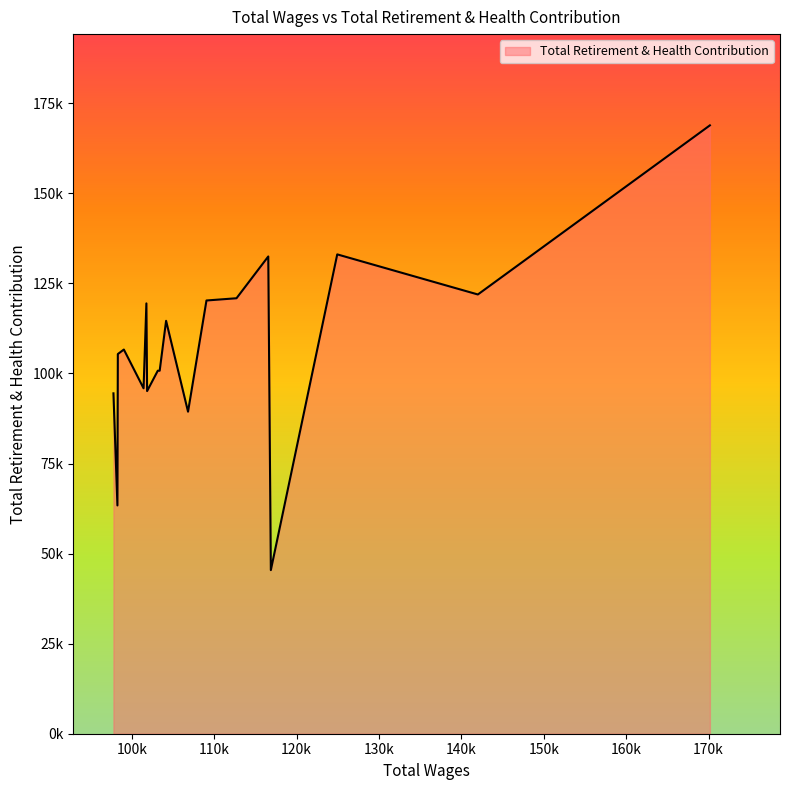

Is this an area chart (filled region under the line)?

Yes